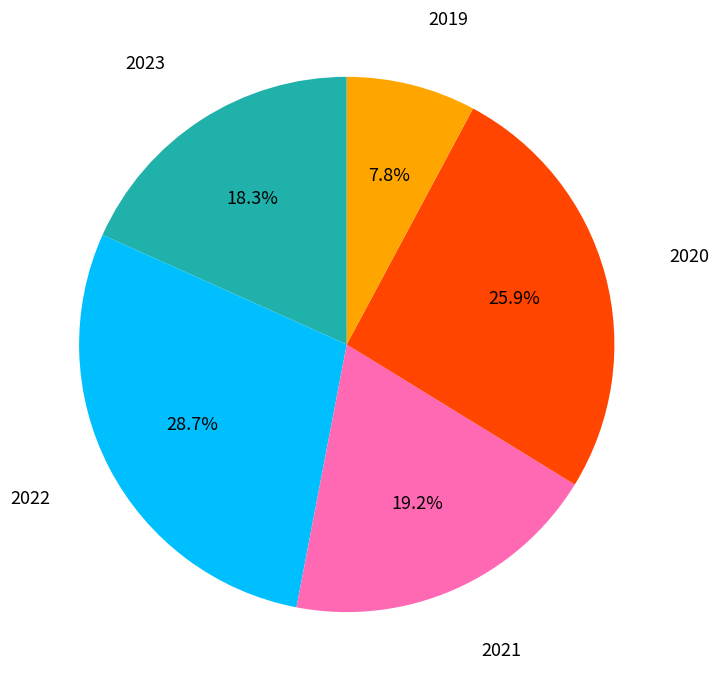

Rank the categories by value from lowest to highest.

2019, 2023, 2021, 2020, 2022